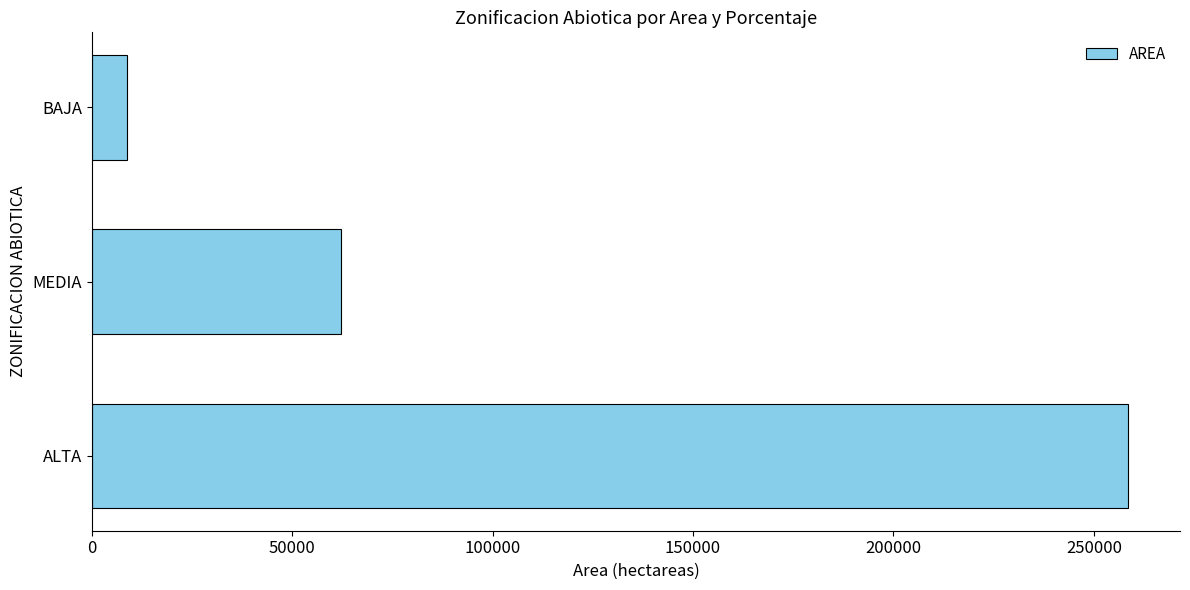

Rank the categories by value from highest to lowest.

ALTA, MEDIA, BAJA